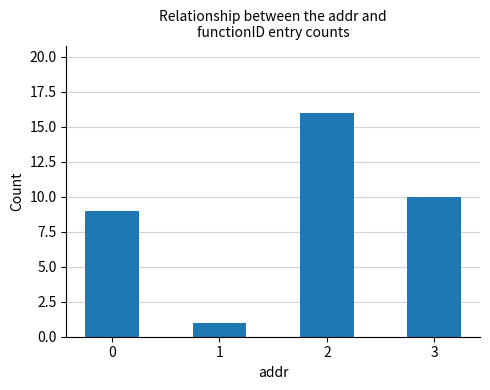

Count the number of categories in the chart.

4